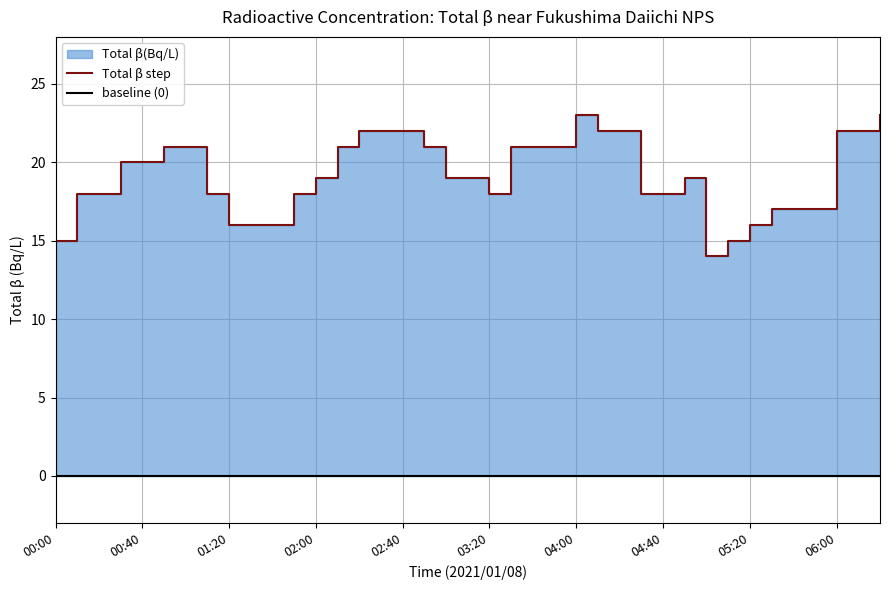

True or false: the data shows 18 at 04:30.

True